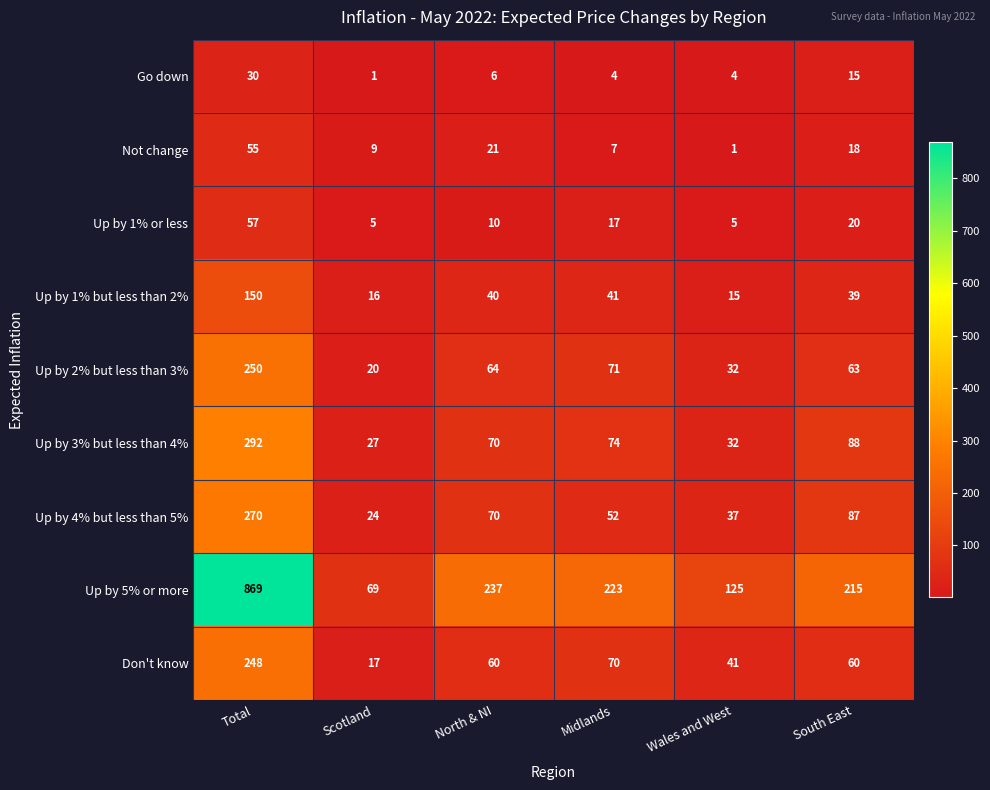

What is the difference between the Don't know values at Scotland and North & NI?

43